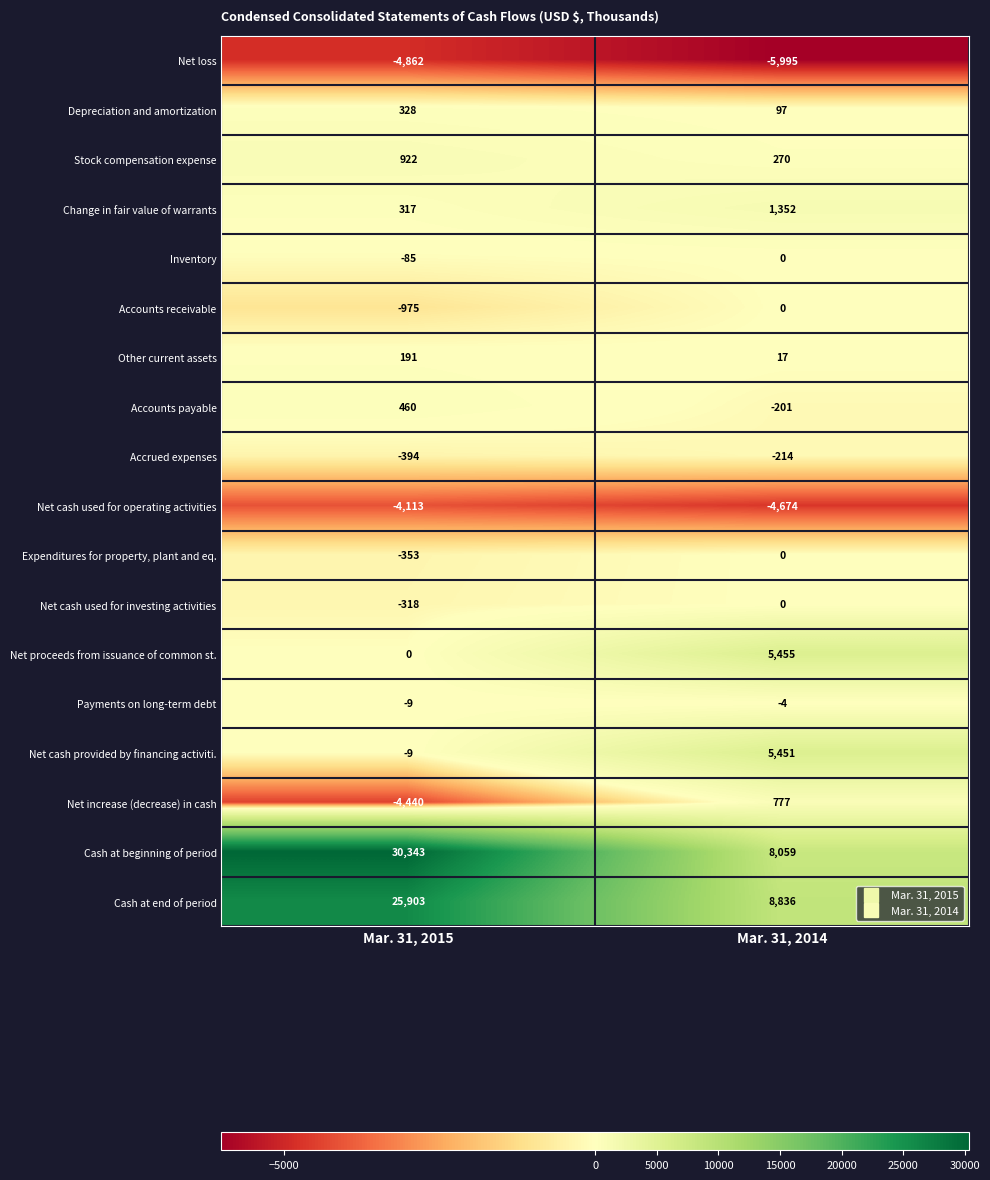

Read the Inventory value at Mar. 31, 2015.

-85